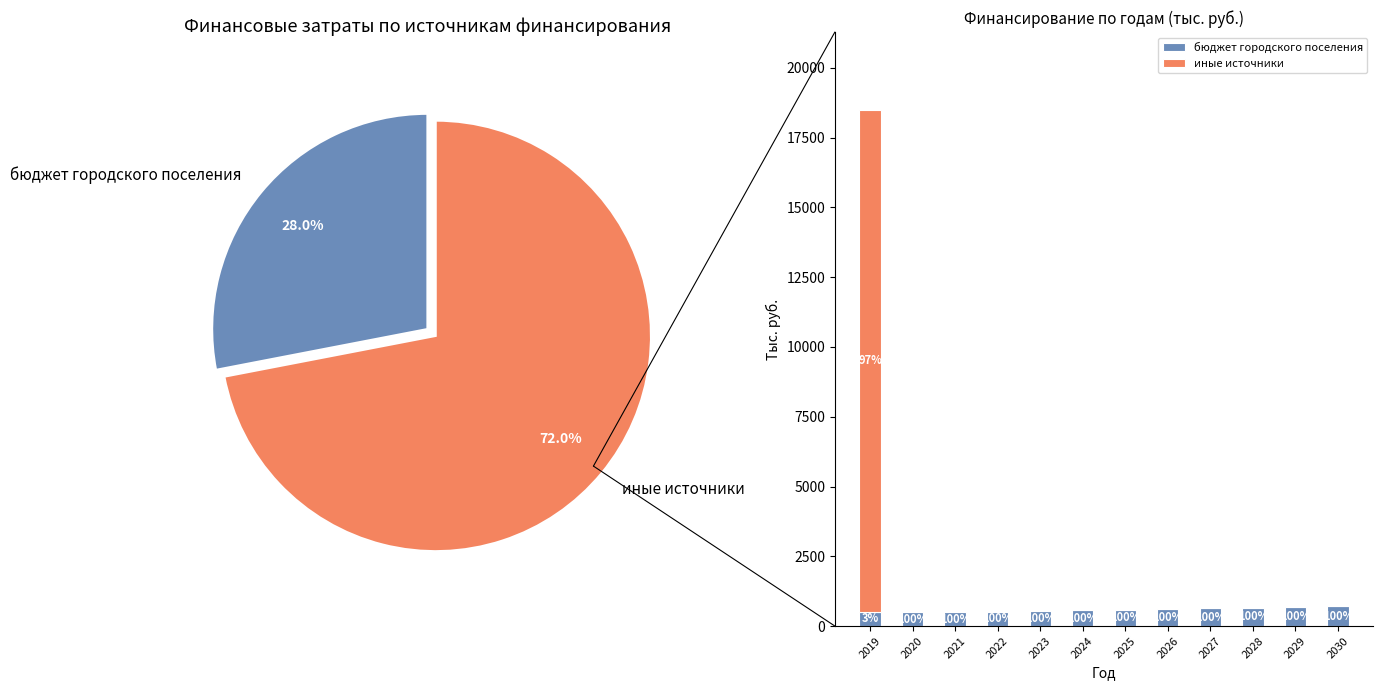

Is 2029 the majority of the pie?

No